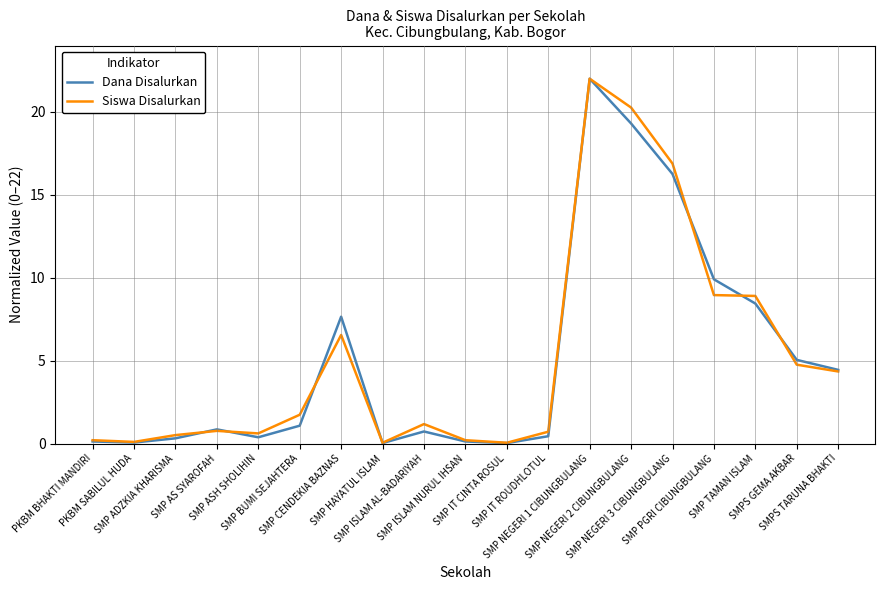

What is the maximum value shown in the chart?

22.0